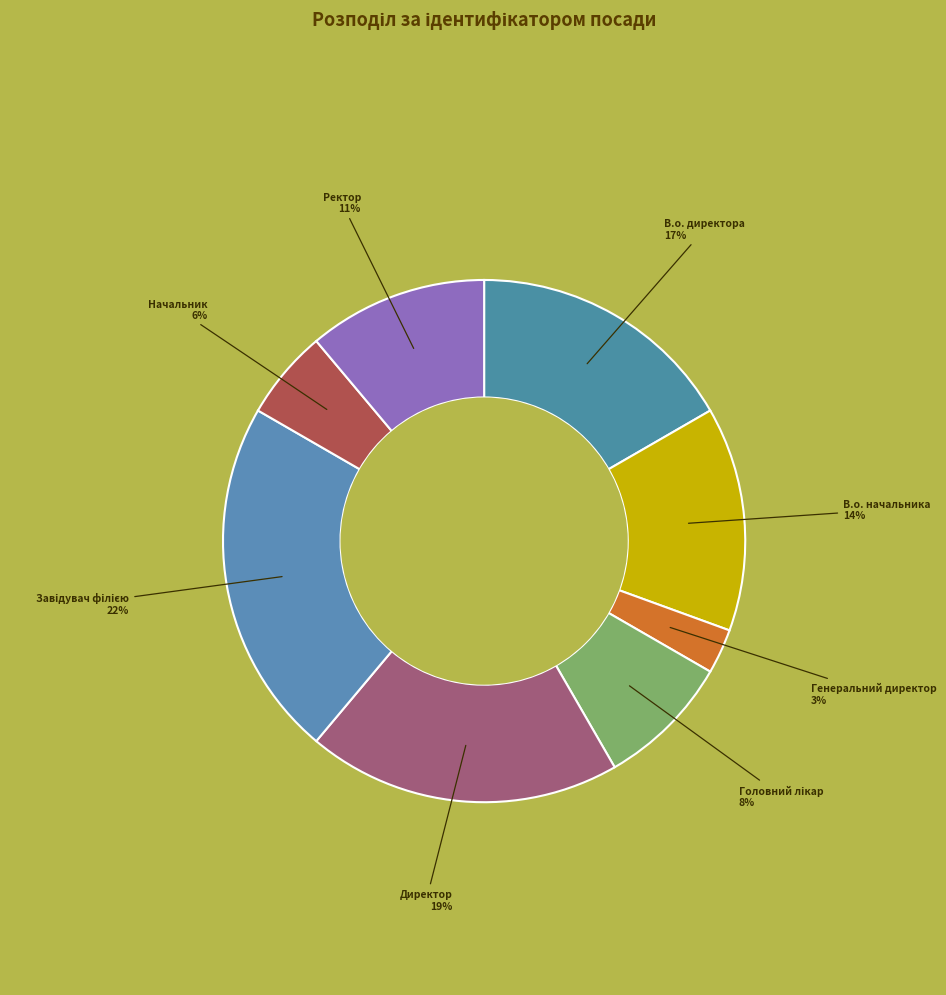

Is the sum of Директор and Ректор greater than half?

No